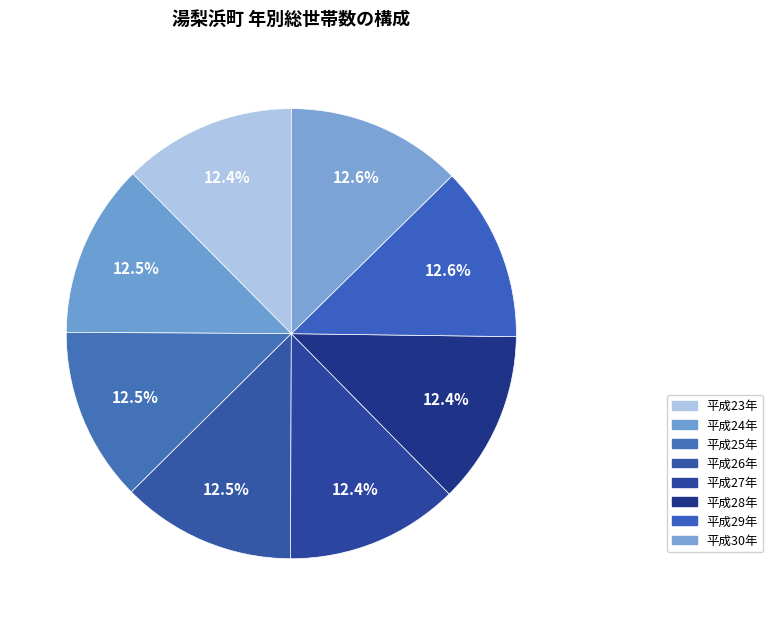

What is the smallest slice in the pie chart?

平成28年